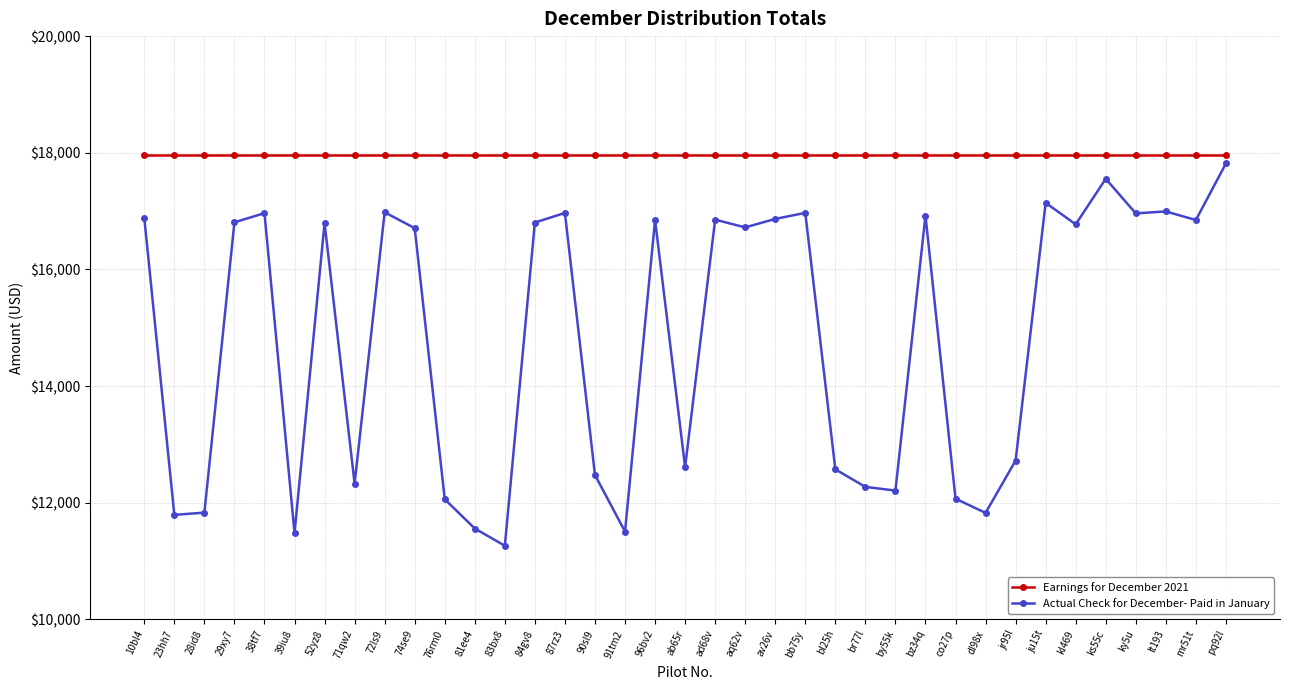

Which series has the largest total across all categories?

Earnings for December 2021